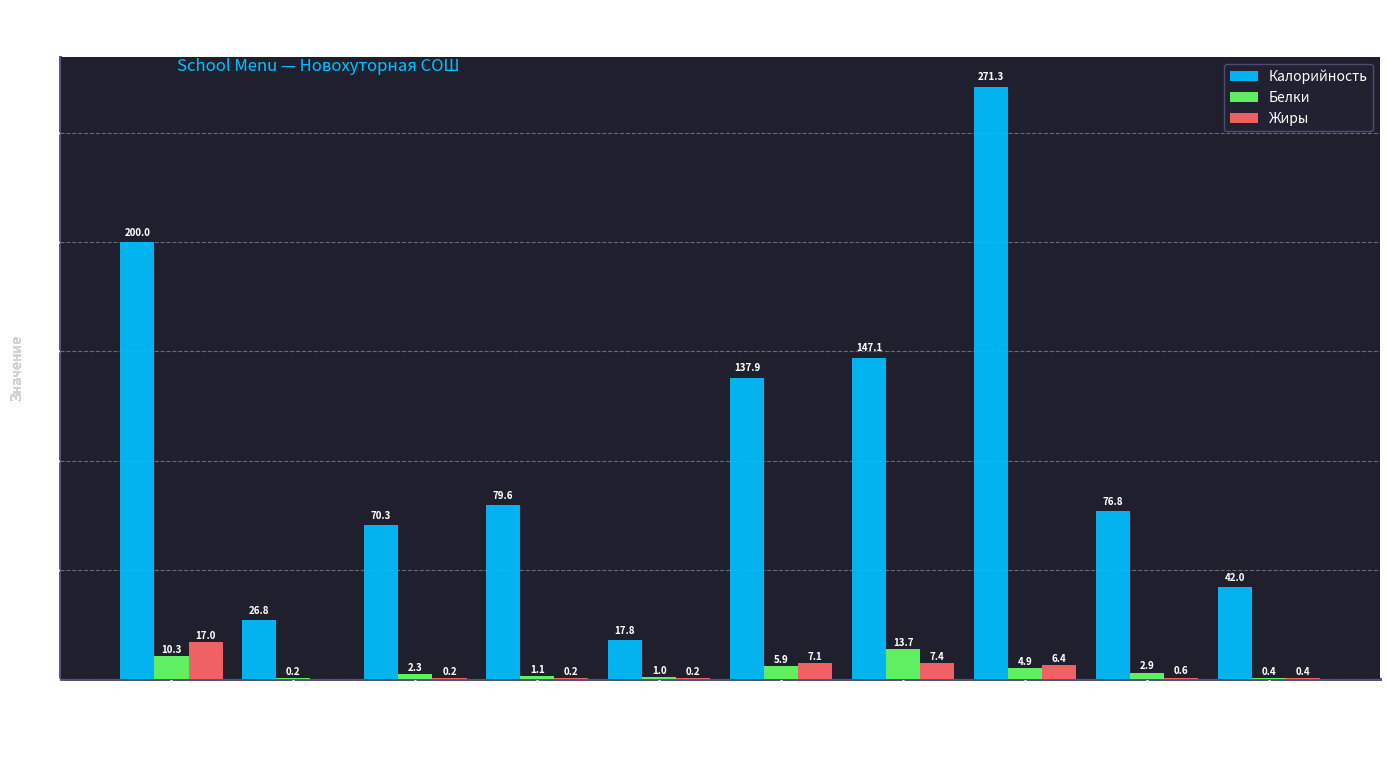

True or false: Белки has a value of 2.3 at батон.

True